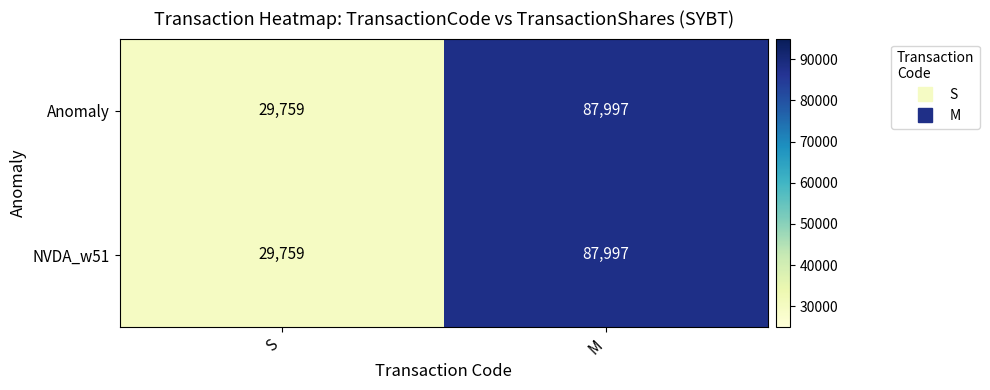

Reading right to left, transcribe all the data shown in this chart.

Anomaly: 87997	29759
NVDA_w51: 87997	29759